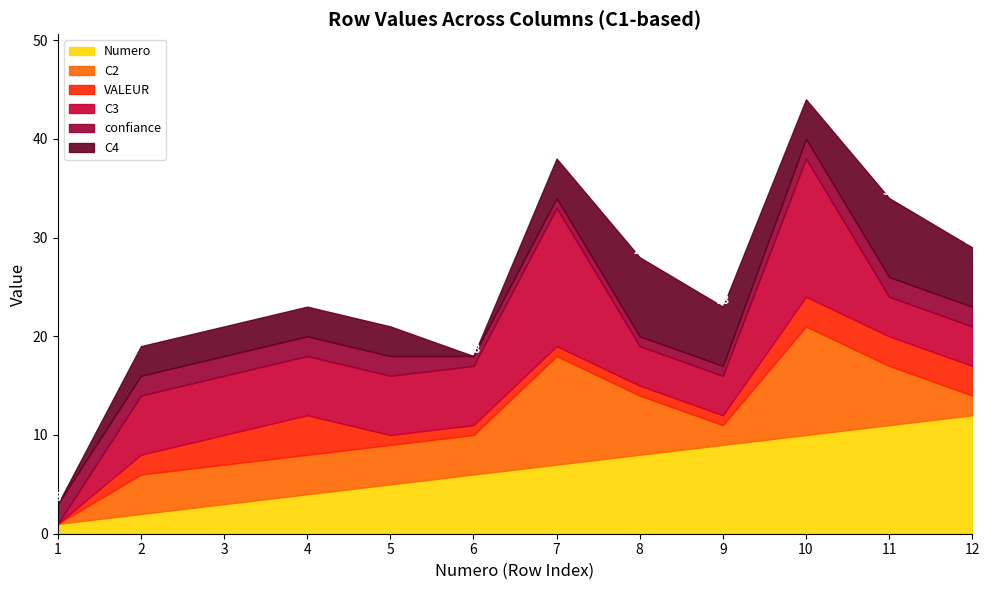

How many intersections are there between C4 and VALEUR?

3